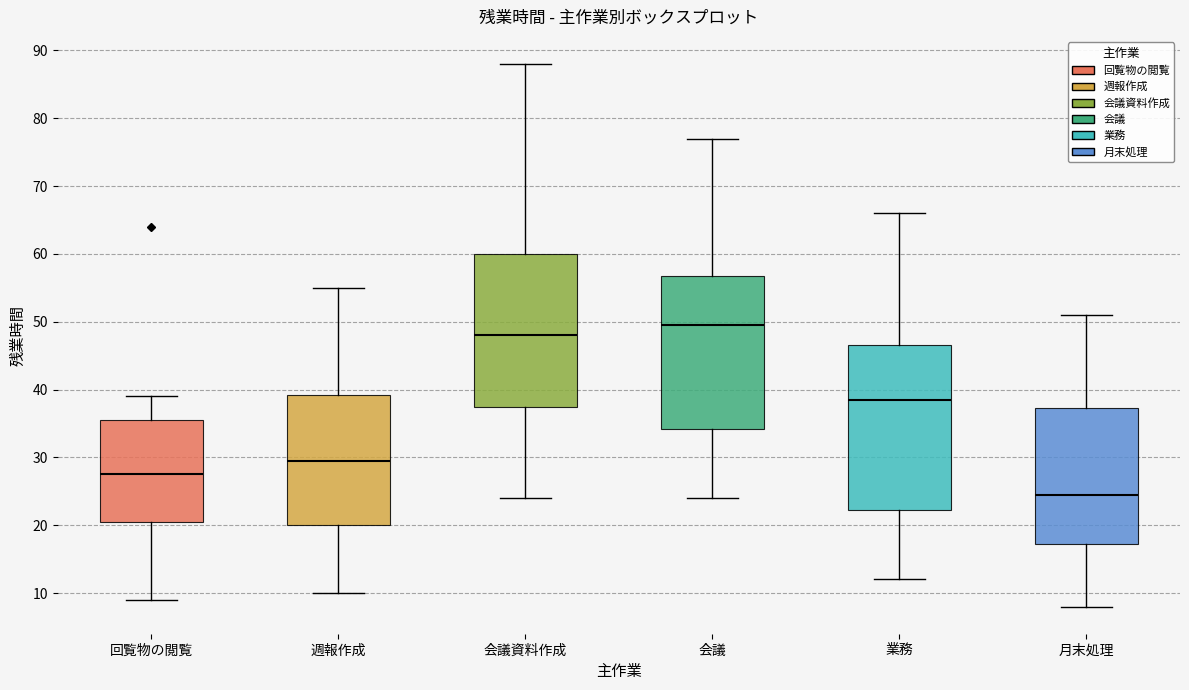

Where is the lower edge of the box for 月末処理 on the y-axis? The values are not printed on the chart, so give them approximately, as read against the axis.

17